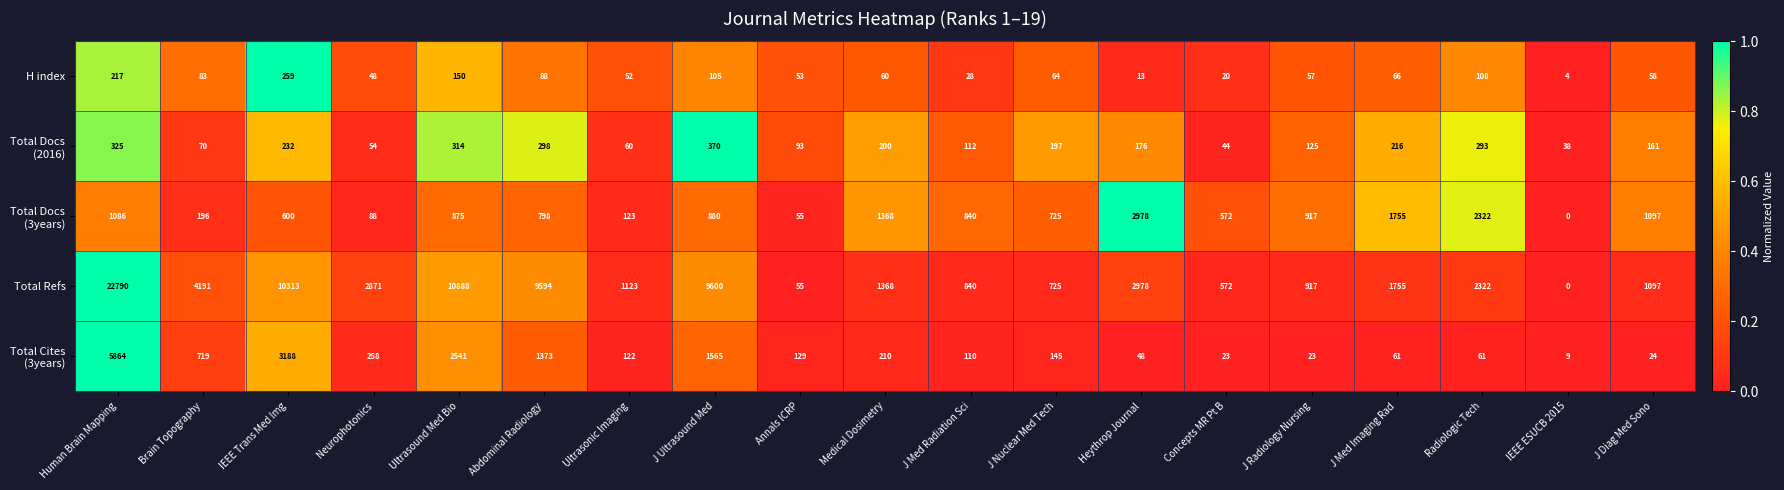

What is the average value of the H index series?

81